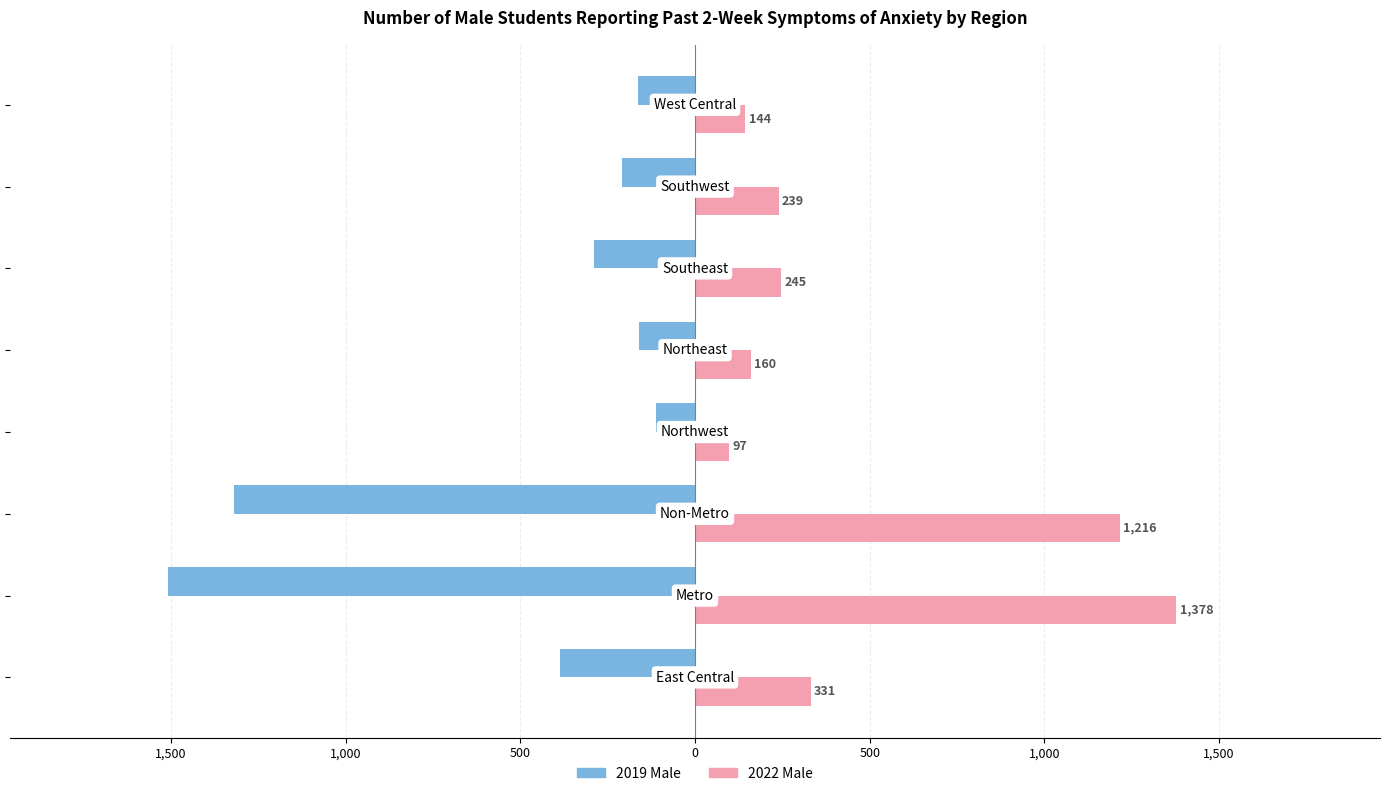

What are all the series names shown in the legend?

2019 Male, 2022 Male